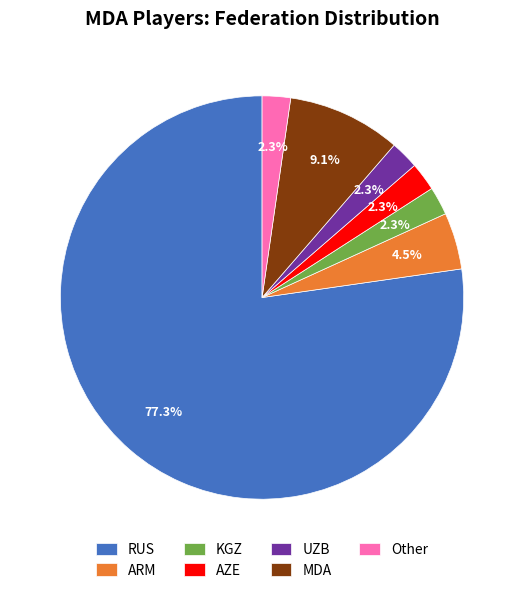

Which has a higher value, KGZ or MDA?

MDA